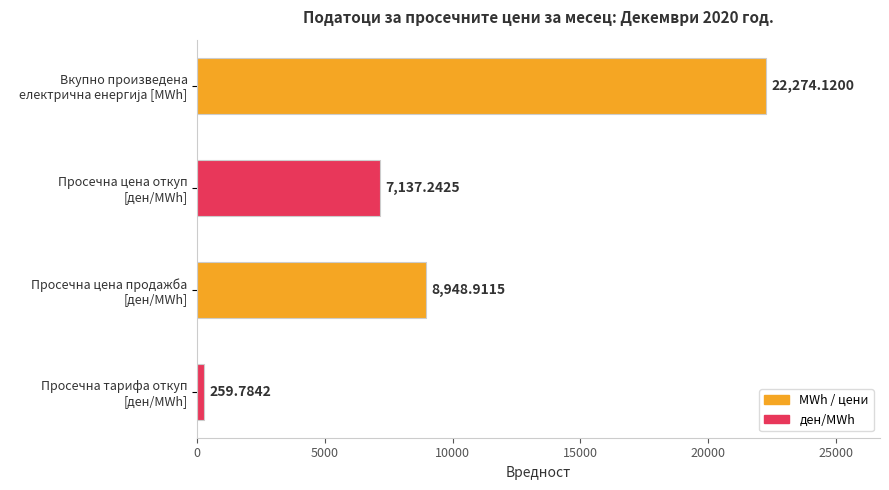

What is the sum of all values?

38620.1